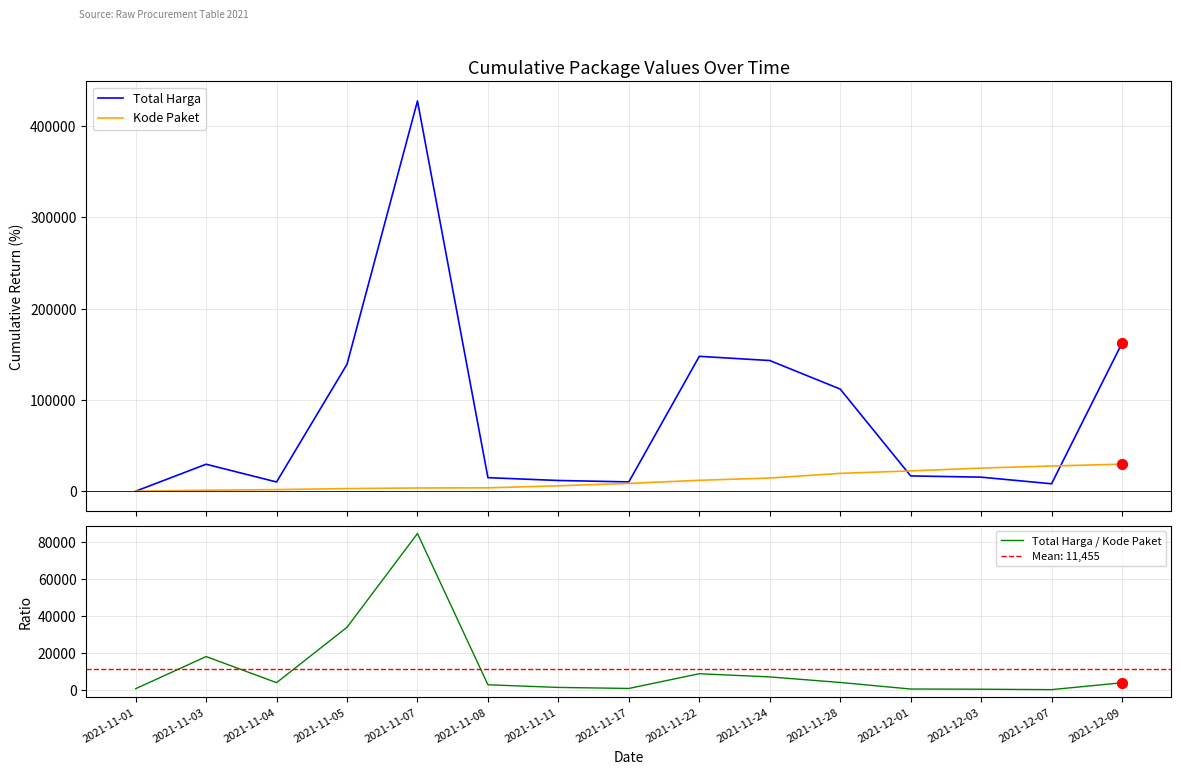

Which series contains the lowest Y value?

Total Harga